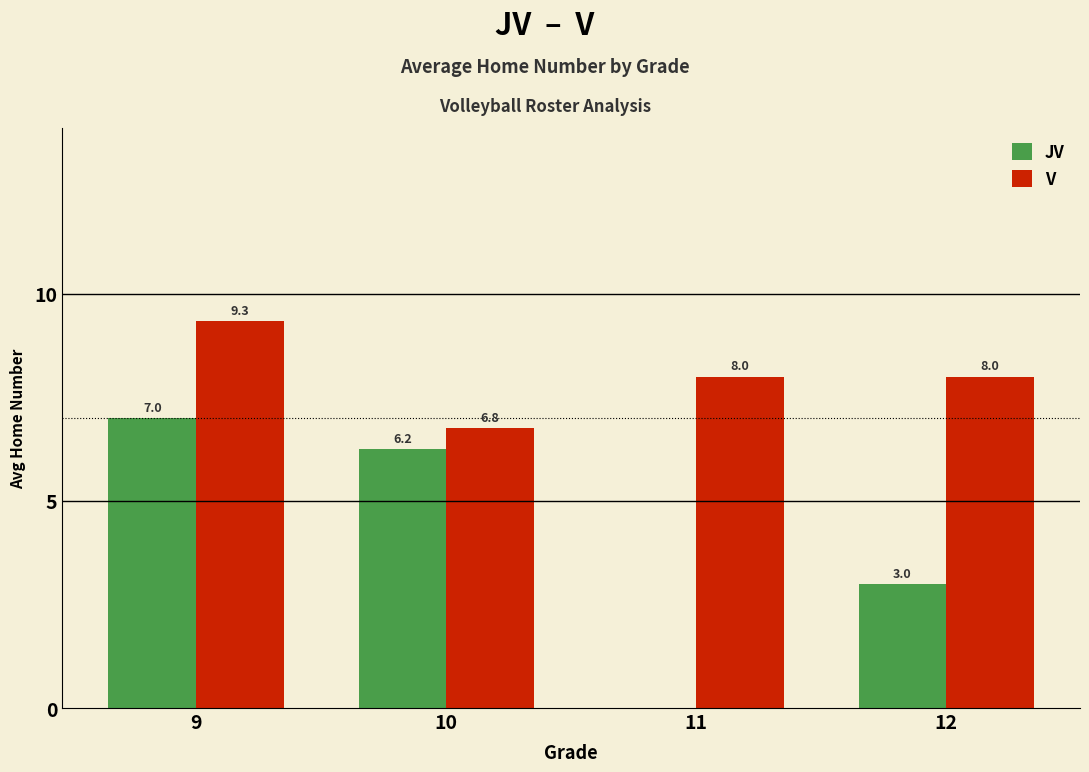

Is the value of V at 11 greater than the value of JV at 9?

Yes